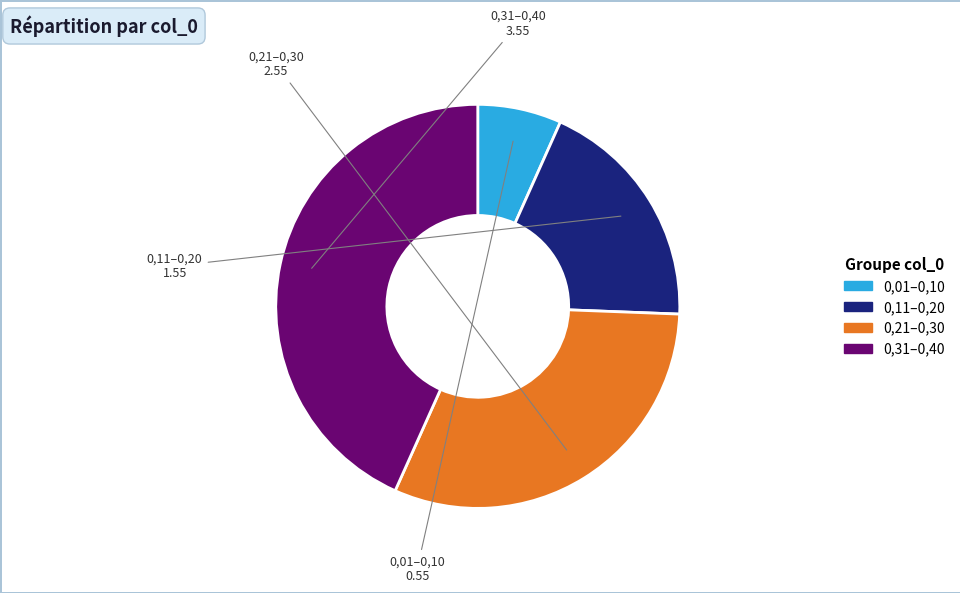

Is there any slice that represents more than half of the pie?

No